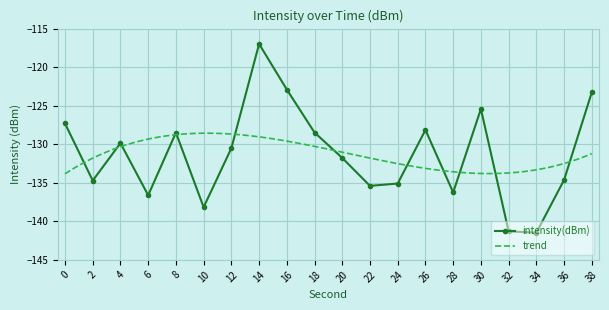

The chart shows a value of -71.3 at 8. True or false?

False